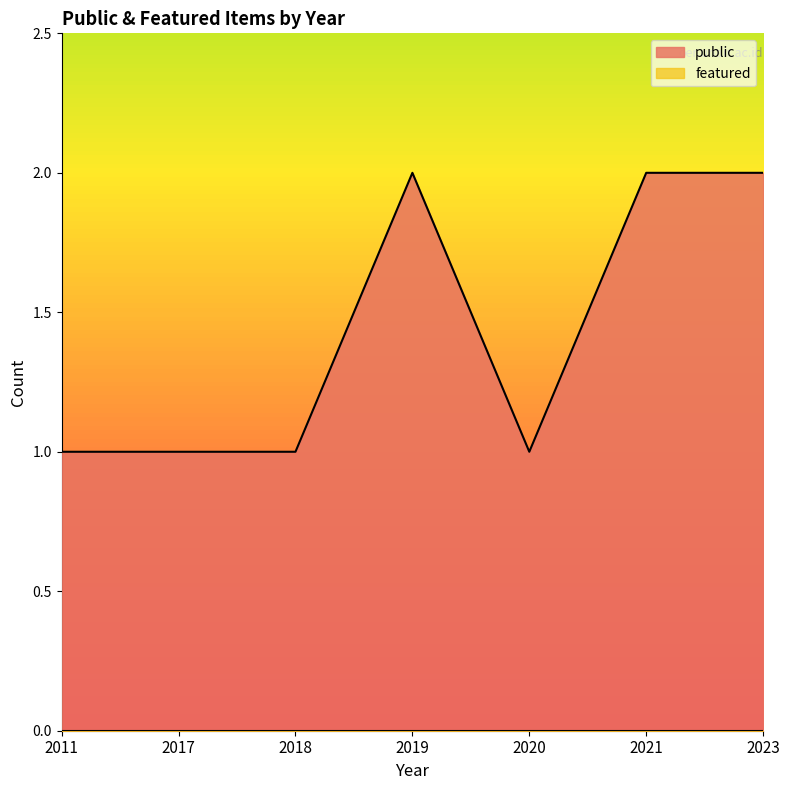

The value of public at 2017 is 2. True or false?

False